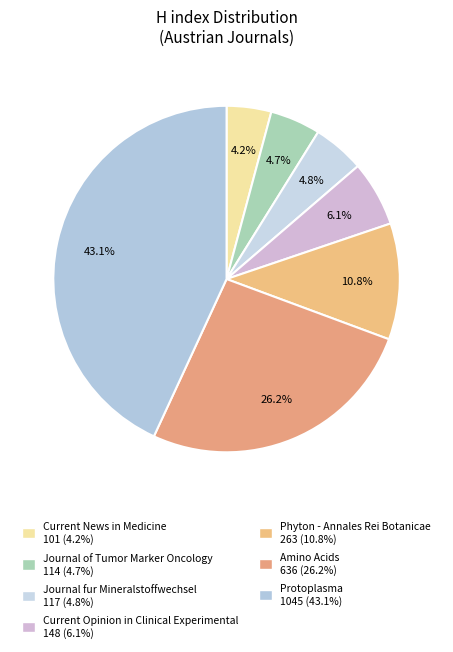

The Journal fur Mineralstoffwechsel slice represents 1% of the pie. True or false?

False